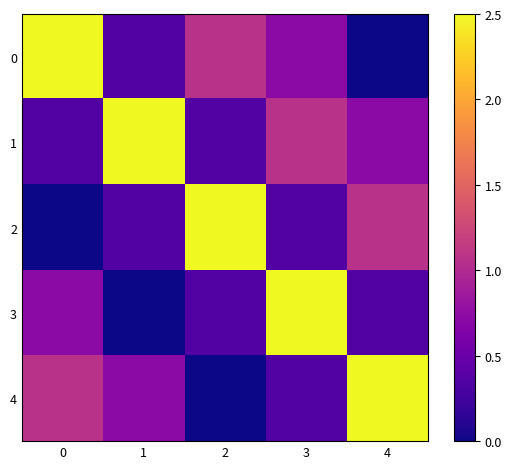

Reading right to left, transcribe all the data shown in this chart.

0: 4=0.0	3=0.7	2=1.1	1=0.4	0=2.5
1: 4=0.7	3=1.1	2=0.4	1=2.5	0=0.4
2: 4=1.1	3=0.4	2=2.5	1=0.4	0=0.0
3: 4=0.4	3=2.5	2=0.4	1=0.0	0=0.7
4: 4=2.5	3=0.4	2=0.0	1=0.7	0=1.1